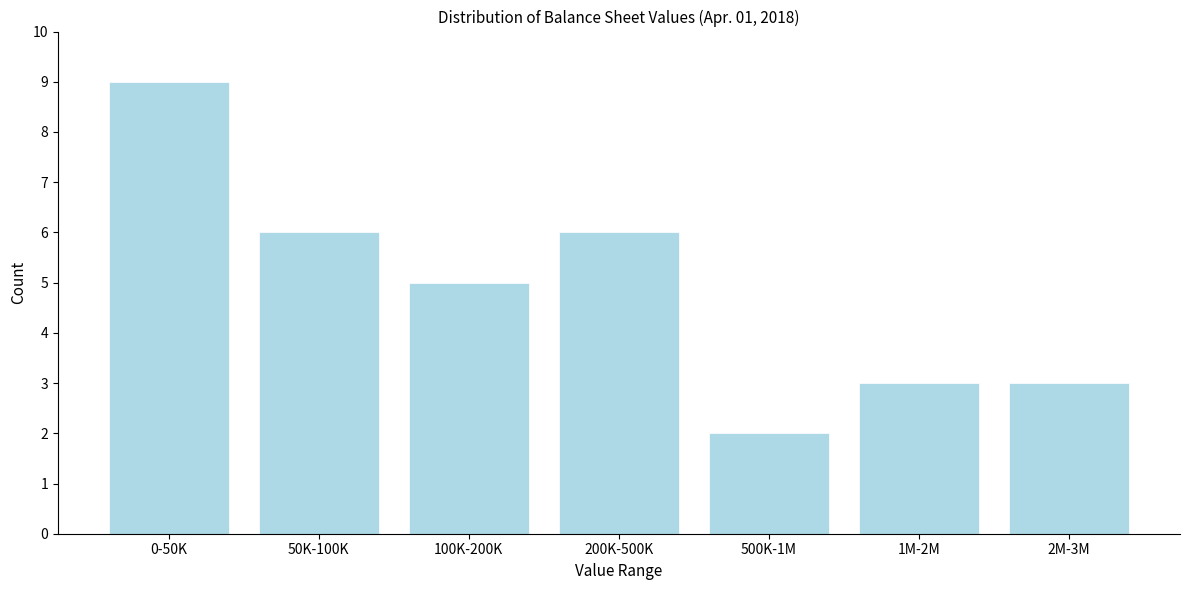

Reading left to right, transcribe all the data shown in this chart.

0-50K=9	50K-100K=6	100K-200K=5	200K-500K=6	500K-1M=2	1M-2M=3	2M-3M=3